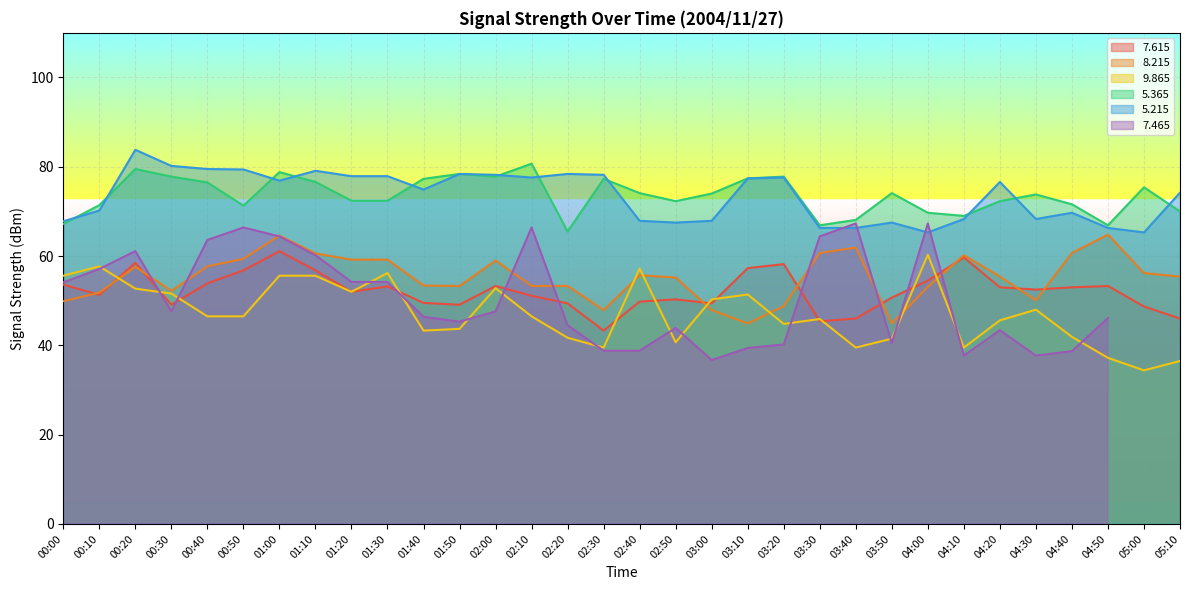

At how many categories does at least one series exceed 41?

32